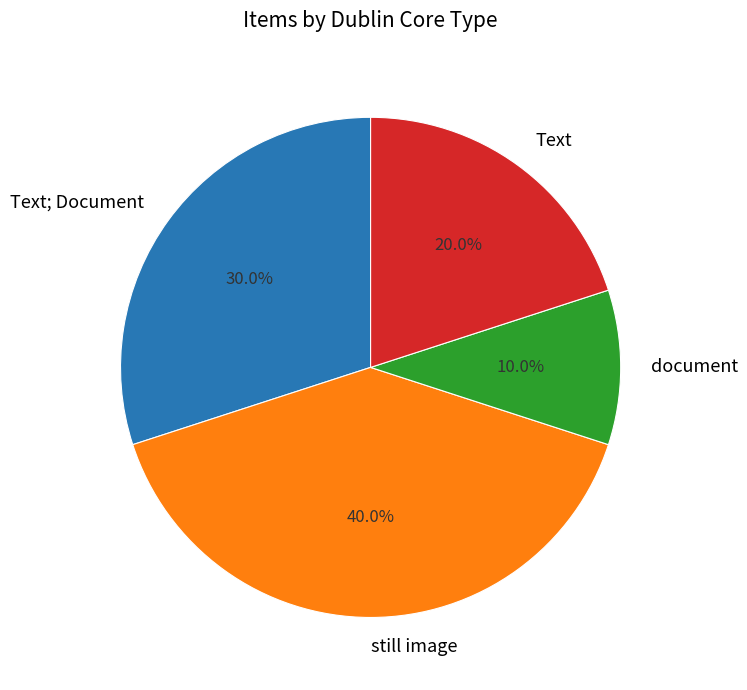

The still image slice represents 1% of the pie. True or false?

False